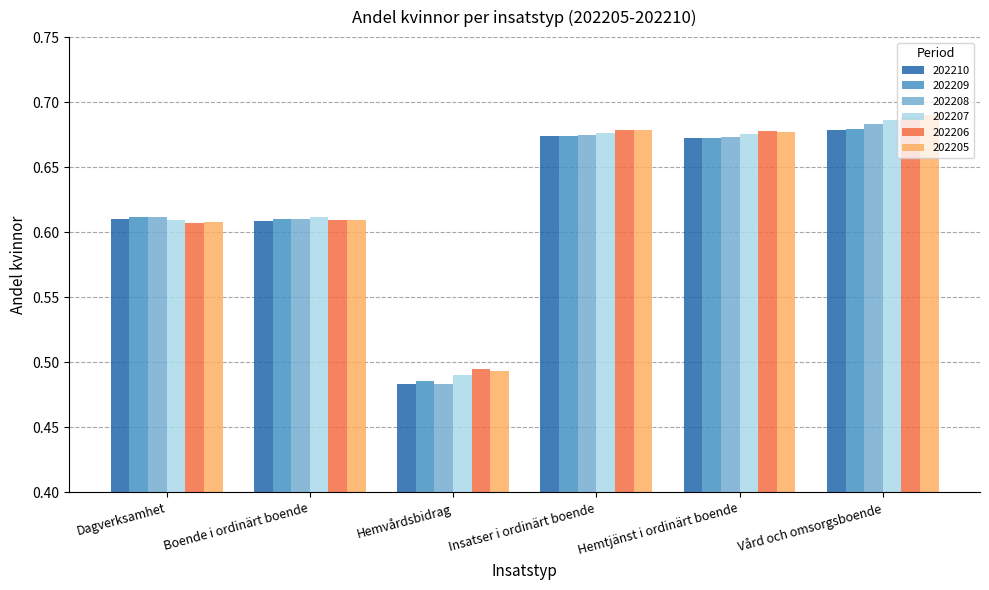

What is the label of the 4th bar from the right?

Hemvårdsbidrag